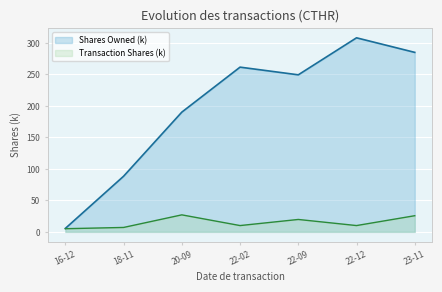

What is the spread (max minus min) of values at 23-11?

259.3